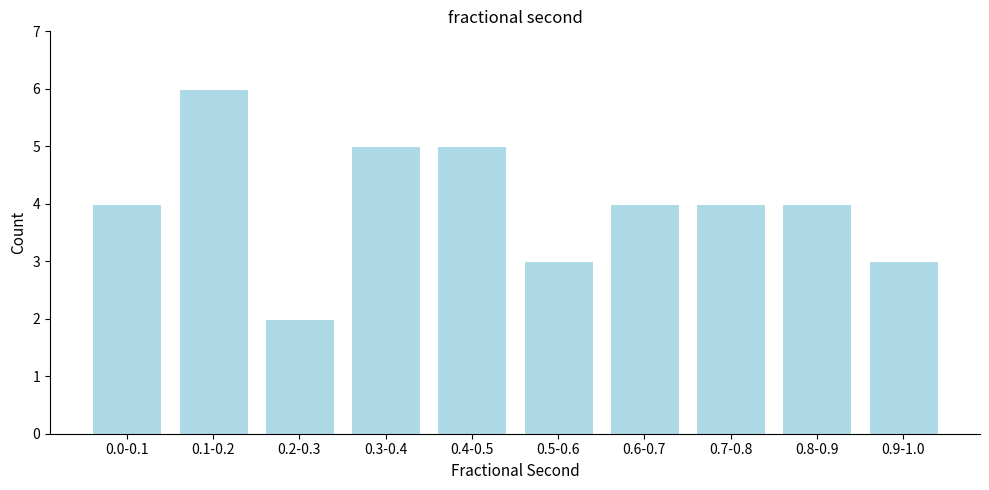

Reading left to right, list all the values displayed in this chart.

0.0-0.1=4	0.1-0.2=6	0.2-0.3=2	0.3-0.4=5	0.4-0.5=5	0.5-0.6=3	0.6-0.7=4	0.7-0.8=4	0.8-0.9=4	0.9-1.0=3